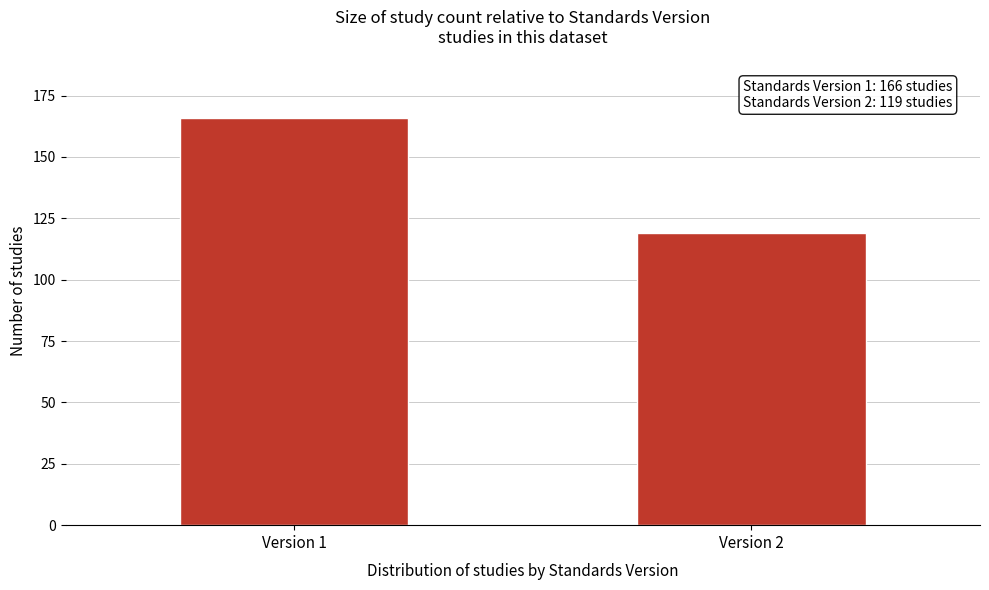

Reading right to left, extract all data points from this chart.

119	166